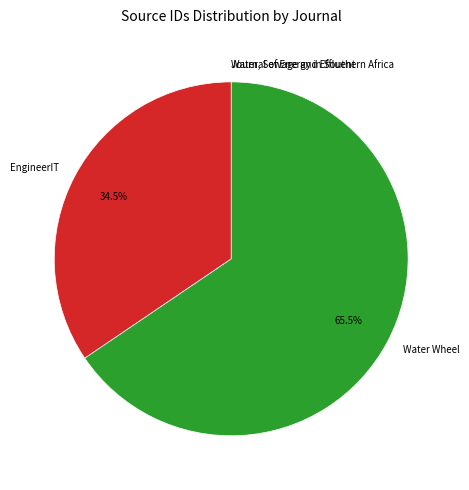

Between EngineerIT and Water Wheel, which is larger?

Water Wheel